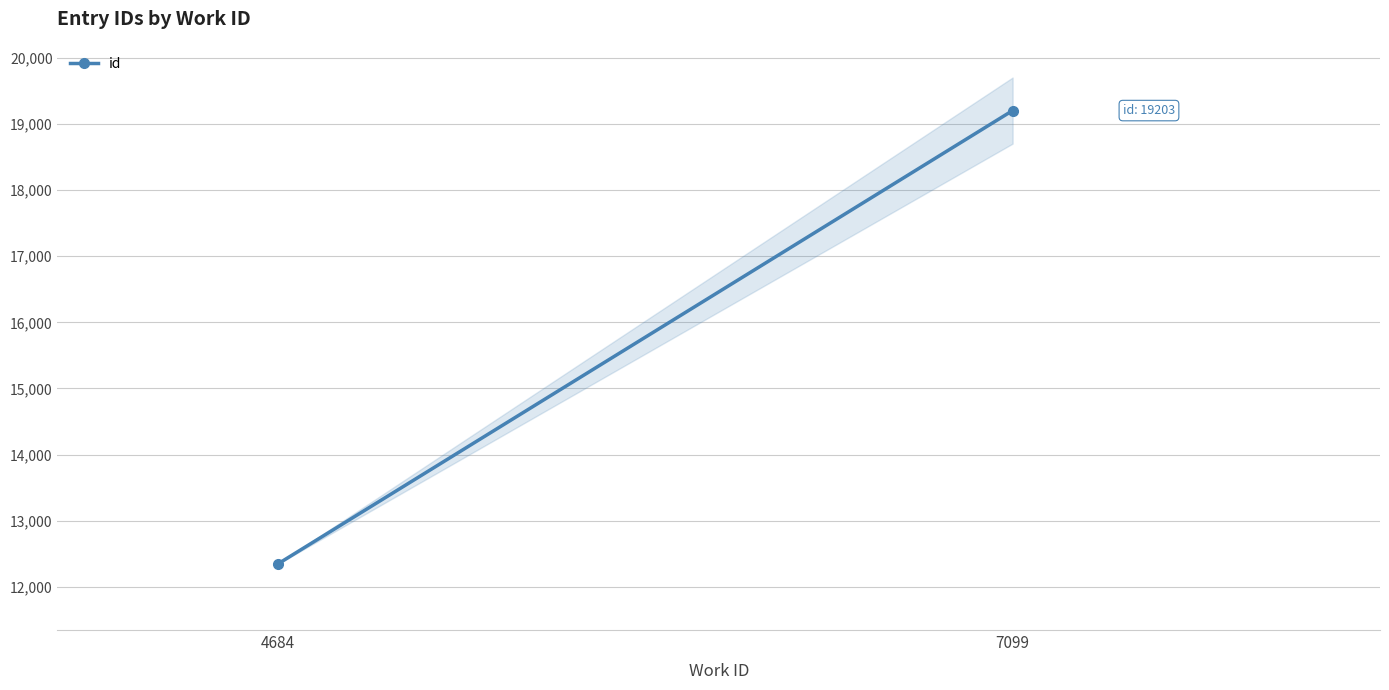

The value at 7099 is 19203.0. True or false?

True